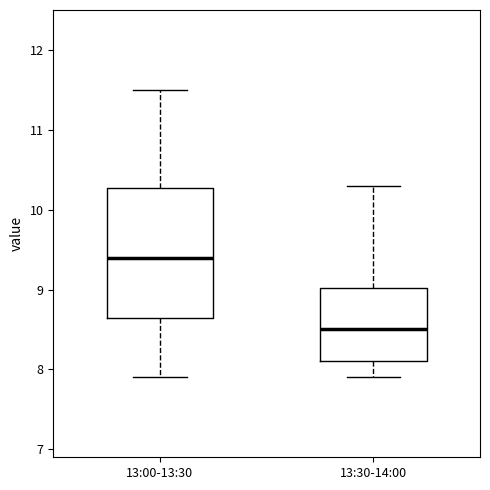

Reading left to right, read every box against the y-axis: the position of its median line, the range the box covers, and the ends of its whiskers. The values are not printed on the chart, so give them approximately, as read against the axis.

13:00-13:30: median 9.4, box 8.7 to 10.3, whiskers 7.9 to 11.5
13:30-14:00: median 8.5, box 8.1 to 9.0, whiskers 7.9 to 10.3